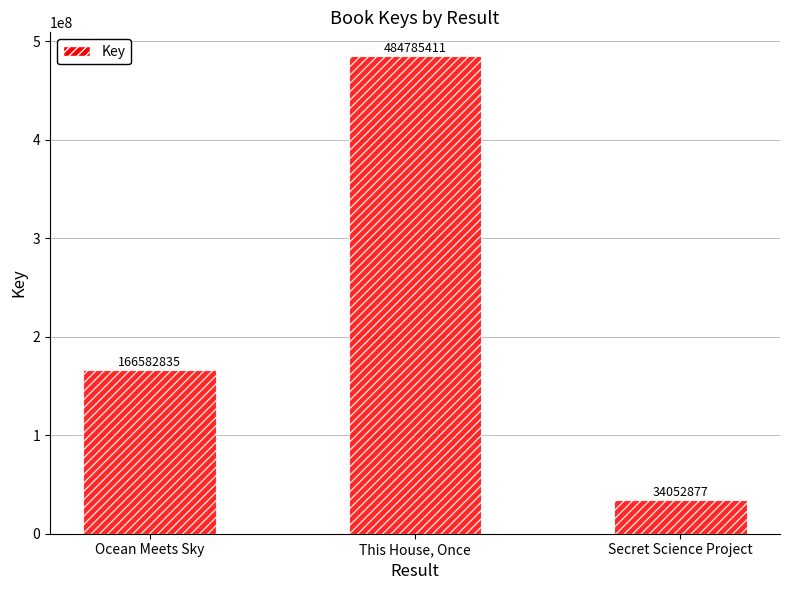

True or false: the data shows 34052877 at Secret Science Project.

True